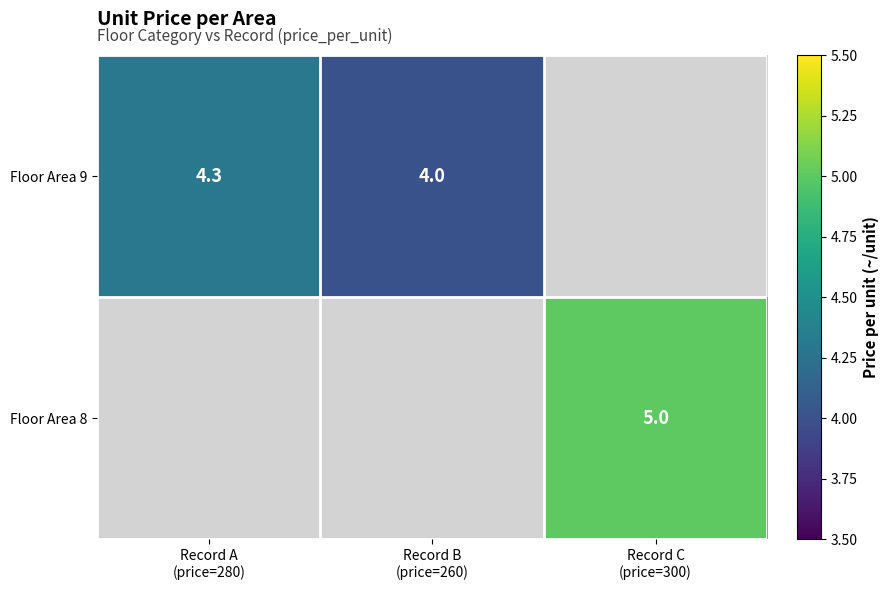

Which category has the highest value in the Floor Area 9 series?

Record A (price=280)